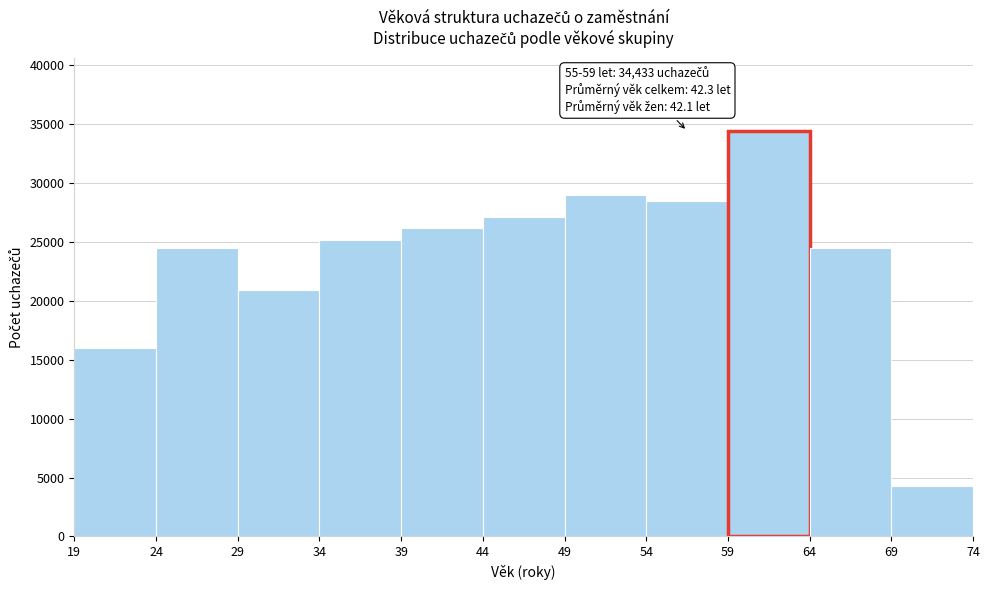

Which range on the x-axis has the tallest bar?

59 to 64